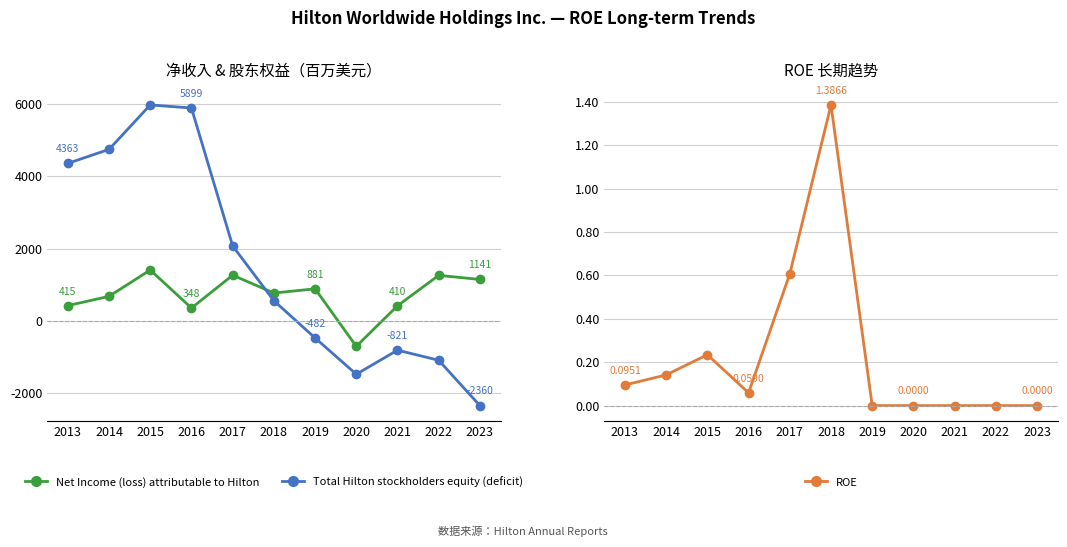

What is the sum of the ROE values at 2020 and 2018?

1.4